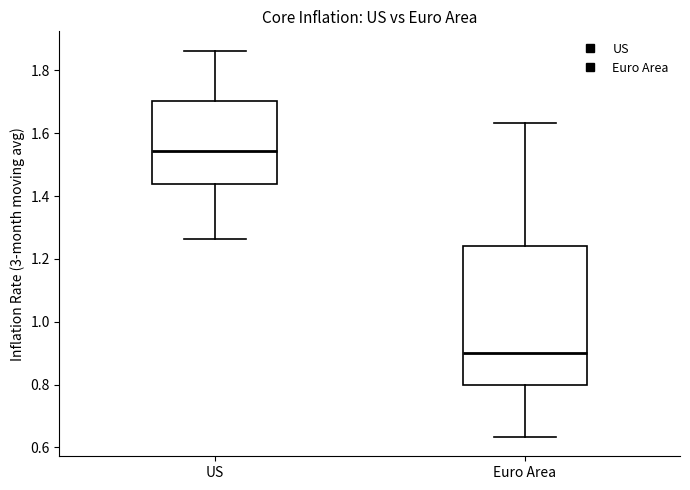

Reading left to right, read every box against the y-axis: the position of its median line, the range the box covers, and the ends of its whiskers. The values are not printed on the chart, so give them approximately, as read against the axis.

US: median 1.54, box 1.44 to 1.70, whiskers 1.26 to 1.86
Euro Area: median 0.90, box 0.80 to 1.24, whiskers 0.64 to 1.64